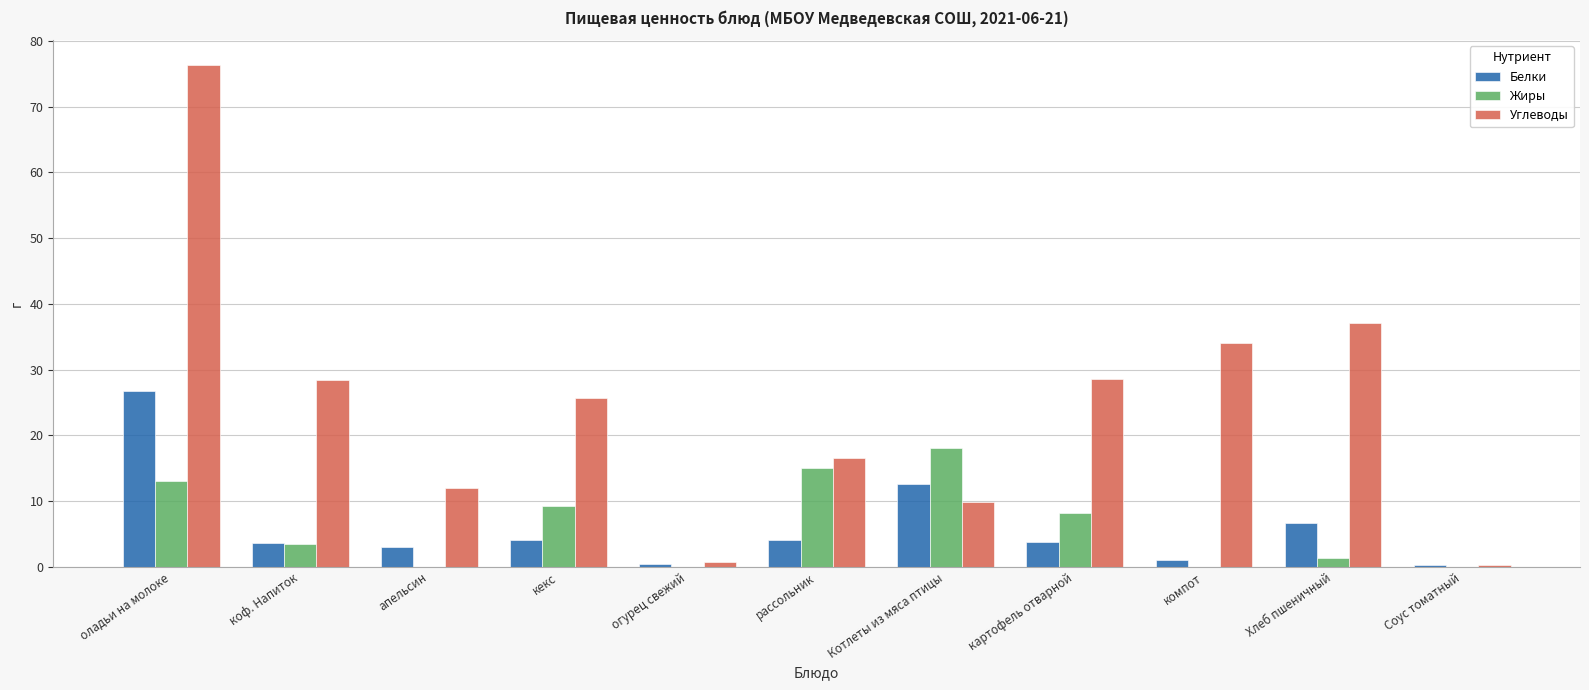

What is the approximate value of Углеводы at Котлеты из мяса птицы?

9.8